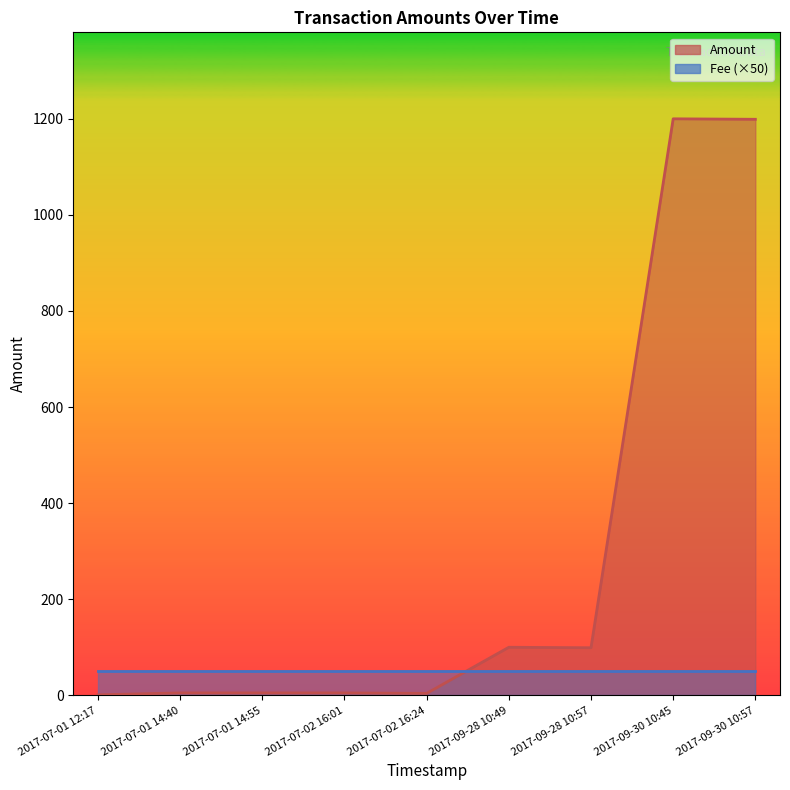

What is the greatest value displayed?

1200